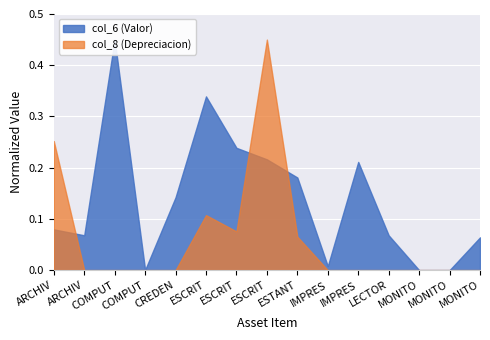

In col_8 (Depreciacion), how many points are lower than both neighbors (excluding endpoints)?

1